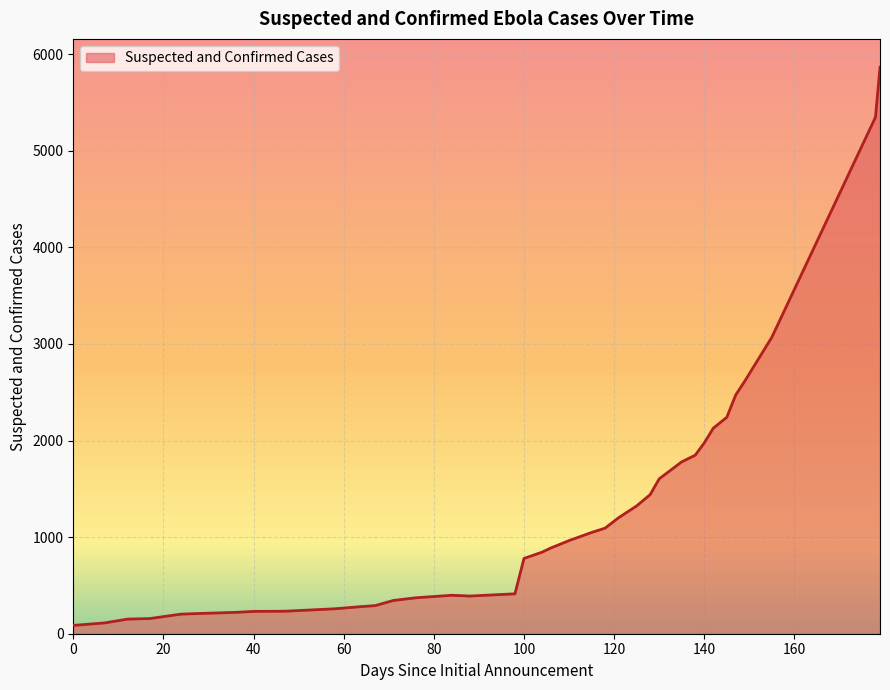

What is the difference between the maximum and minimum values?

5778